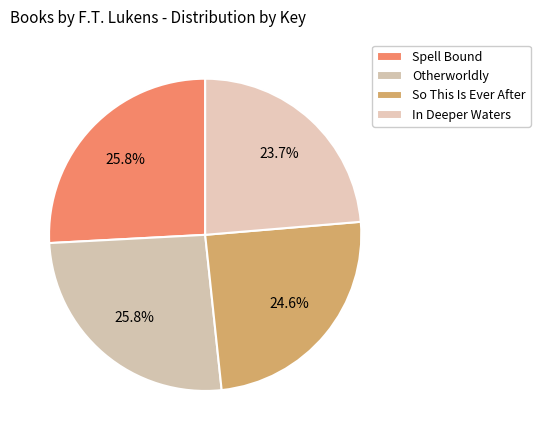

What is the total percentage of In Deeper Waters and Spell Bound?

49.5%